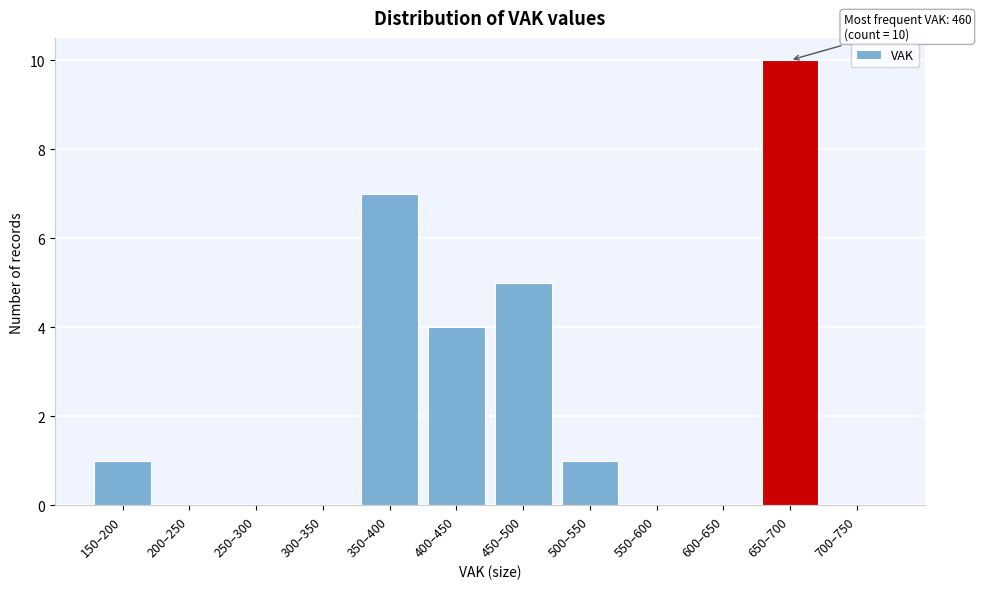

Reading right to left, extract all data points from this chart.

700–750=0	650–700=10	600–650=0	550–600=0	500–550=1	450–500=5	400–450=4	350–400=7	300–350=0	250–300=0	200–250=0	150–200=1